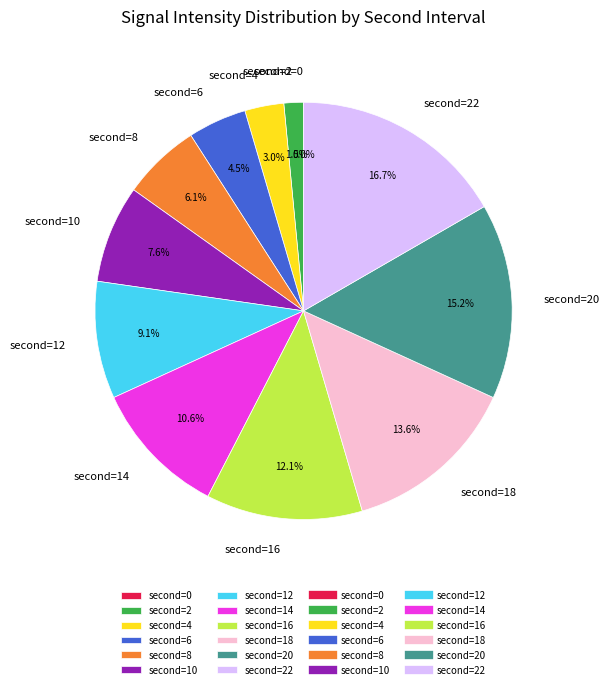

What is the smallest slice in the pie chart?

second=0